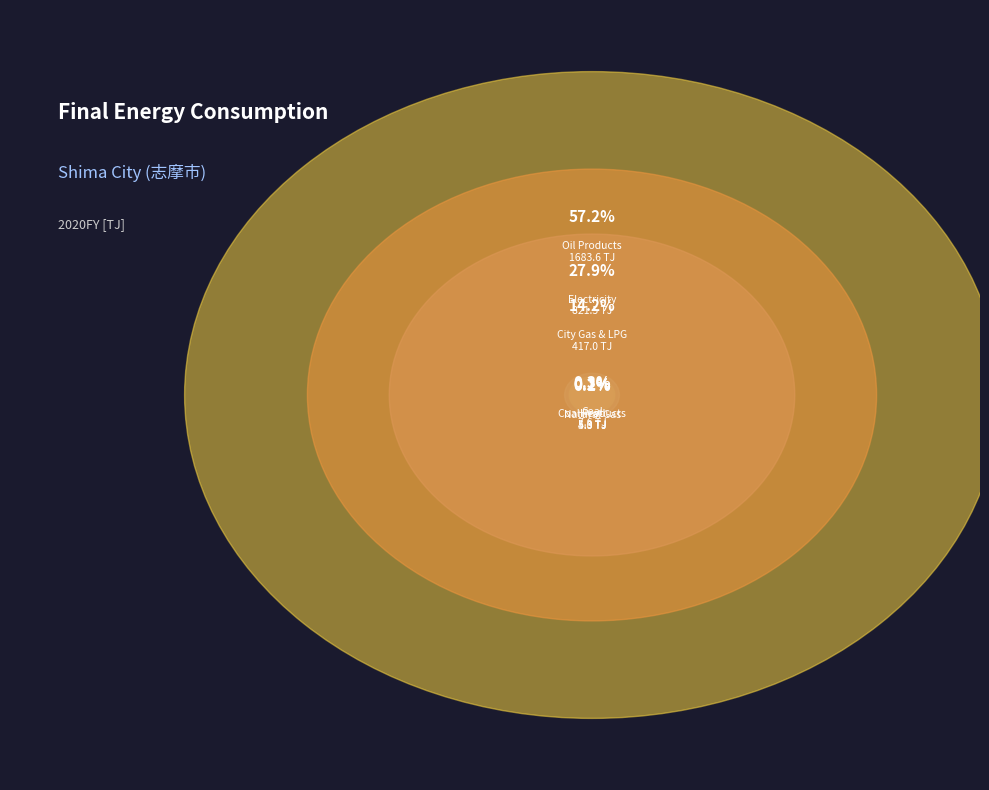

To the nearest percent, what percentage of the pie is City Gas & LPG?

14%